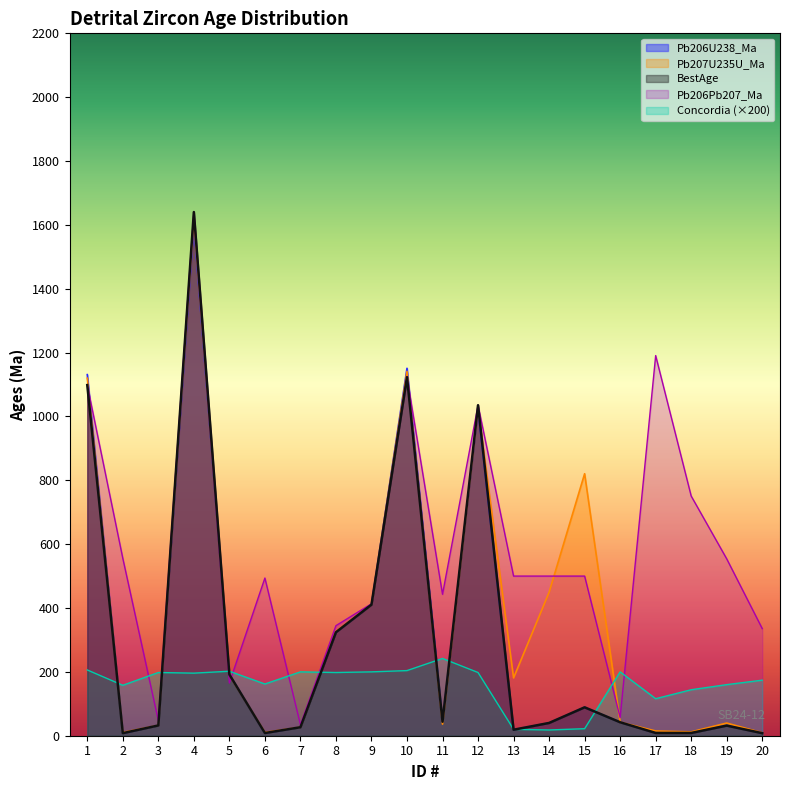

How many interior local valleys does the Pb206U238_Ma series have?

5